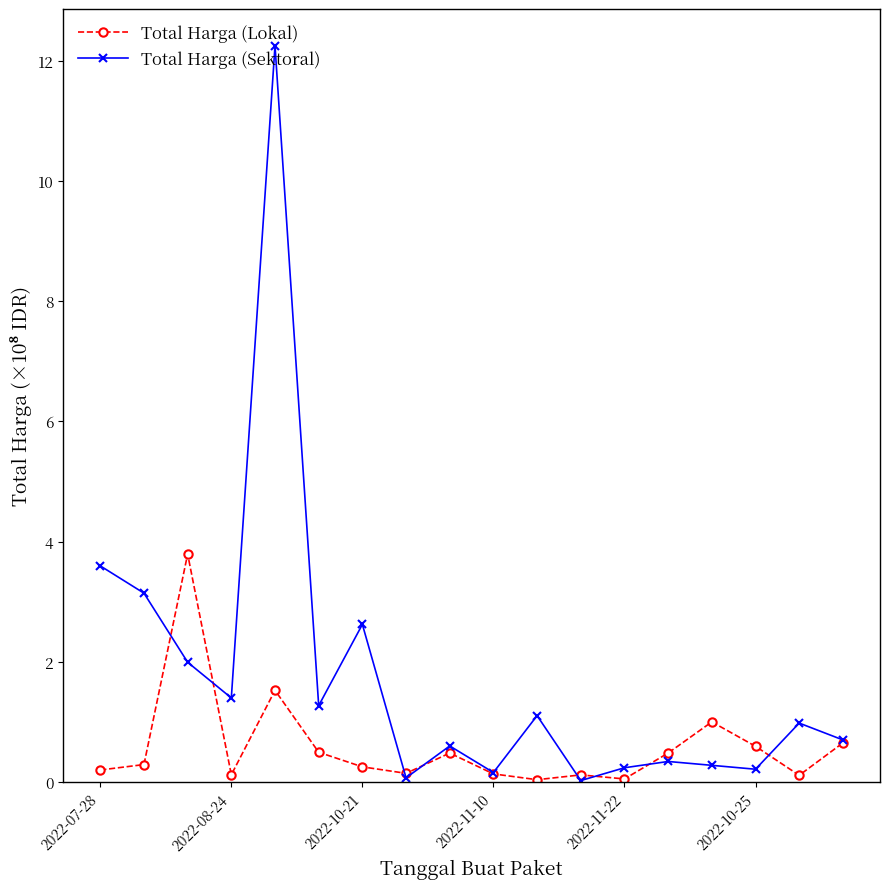

What is the value of the Total Harga (Sektoral) point at the 17th from the left?

1.0